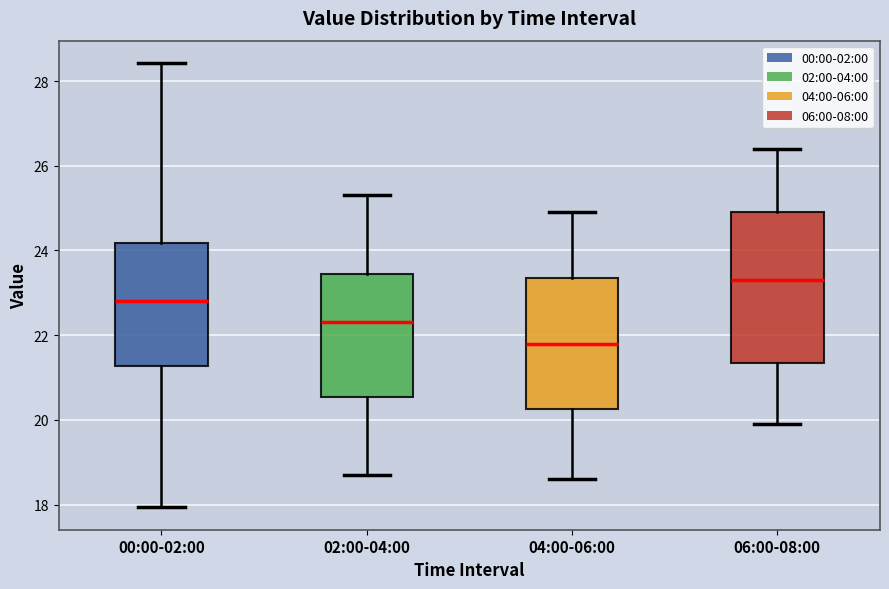

Reading left to right, transcribe this box plot: for each box, give where its median line is, the range the box spans, and where its two whiskers end, as read against the y-axis. The values are not printed on the chart, so give them approximately, as read against the axis.

00:00-02:00: median 22.8, box 21.2 to 24.2, whiskers 18.0 to 28.4
02:00-04:00: median 22.4, box 20.6 to 23.4, whiskers 18.8 to 25.4
04:00-06:00: median 21.8, box 20.2 to 23.4, whiskers 18.6 to 25.0
06:00-08:00: median 23.4, box 21.4 to 25.0, whiskers 20.0 to 26.4